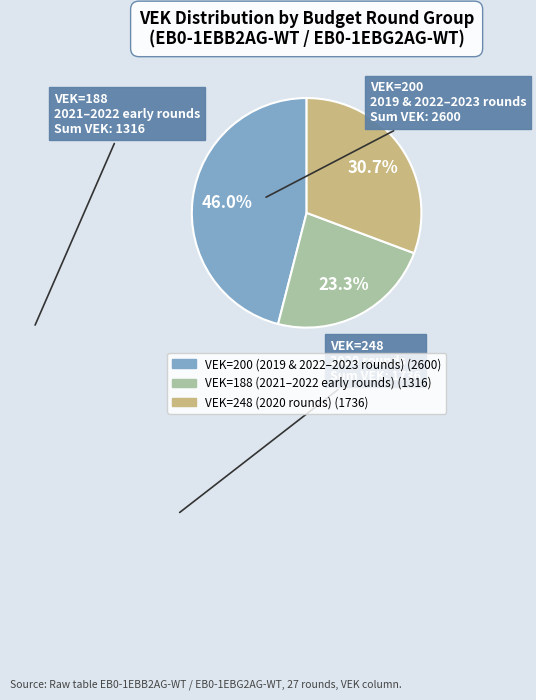

Is there any slice that represents more than half of the pie?

No